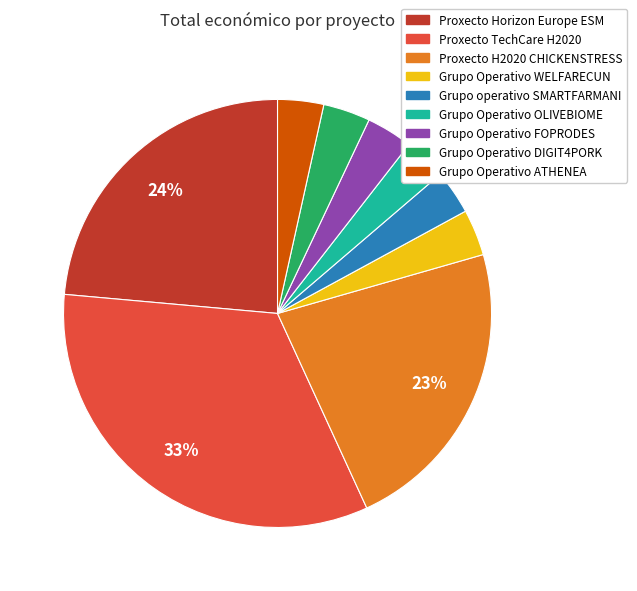

True or false: Grupo Operativo DIGIT4PORK accounts for 4% of the total.

True